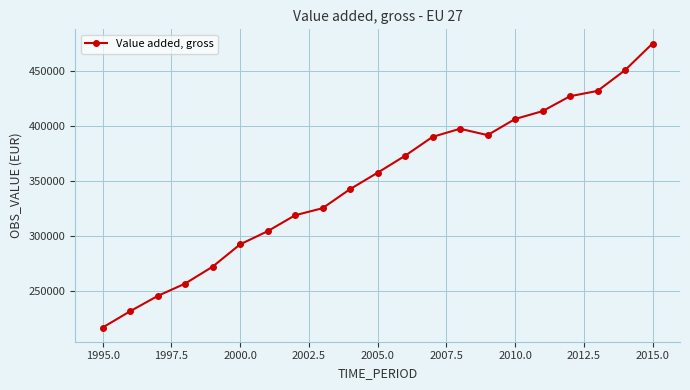

What is the average value?

348412.8